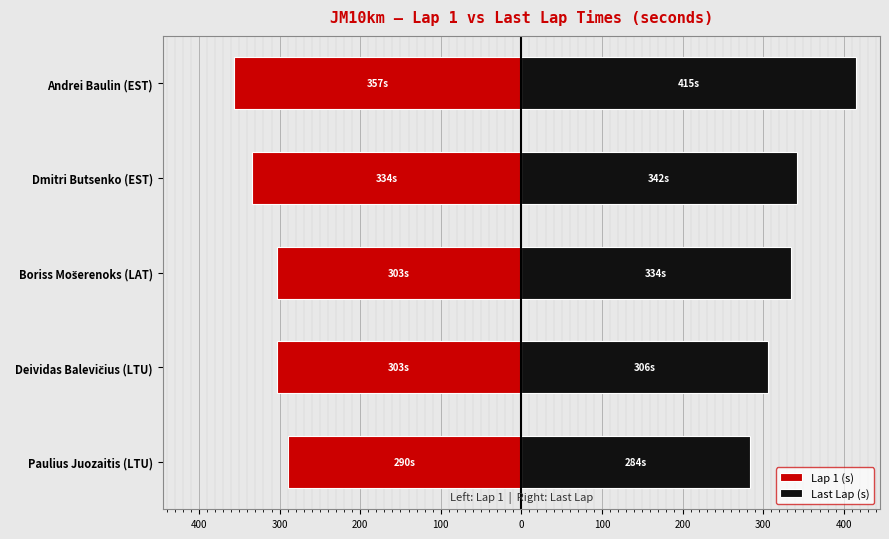

What is the value of the Last Lap (s) bar at the 2nd from the left?

306